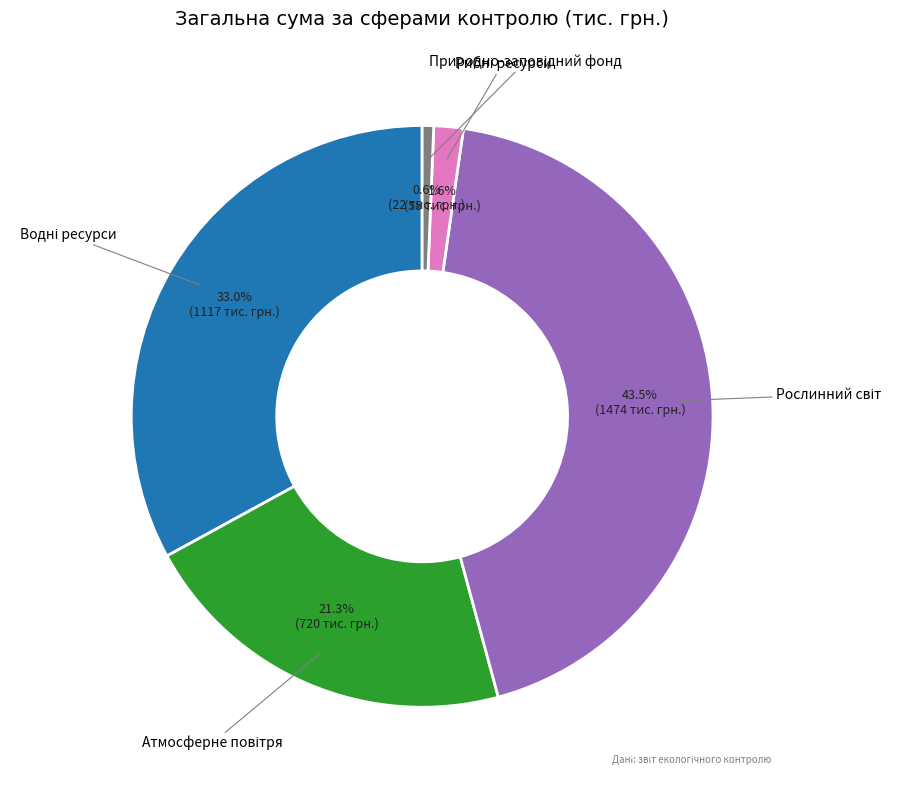

Is there a majority slice in this chart?

No